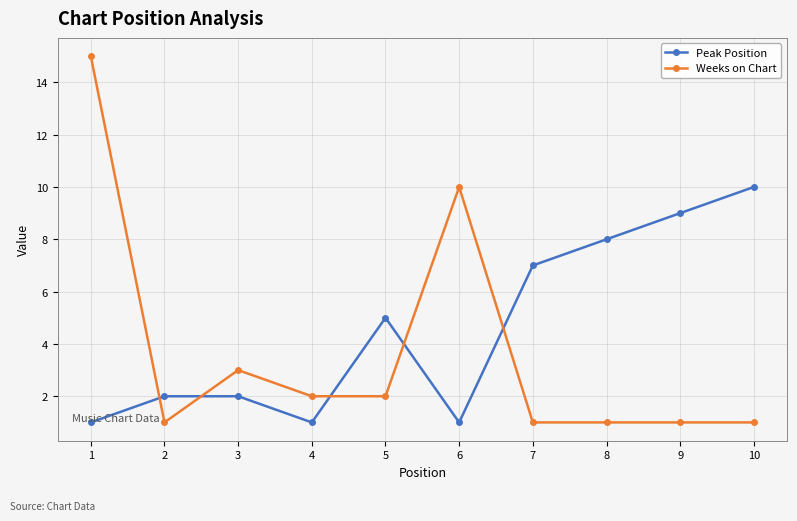

At which category does Peak Position reach its first local valley?

4